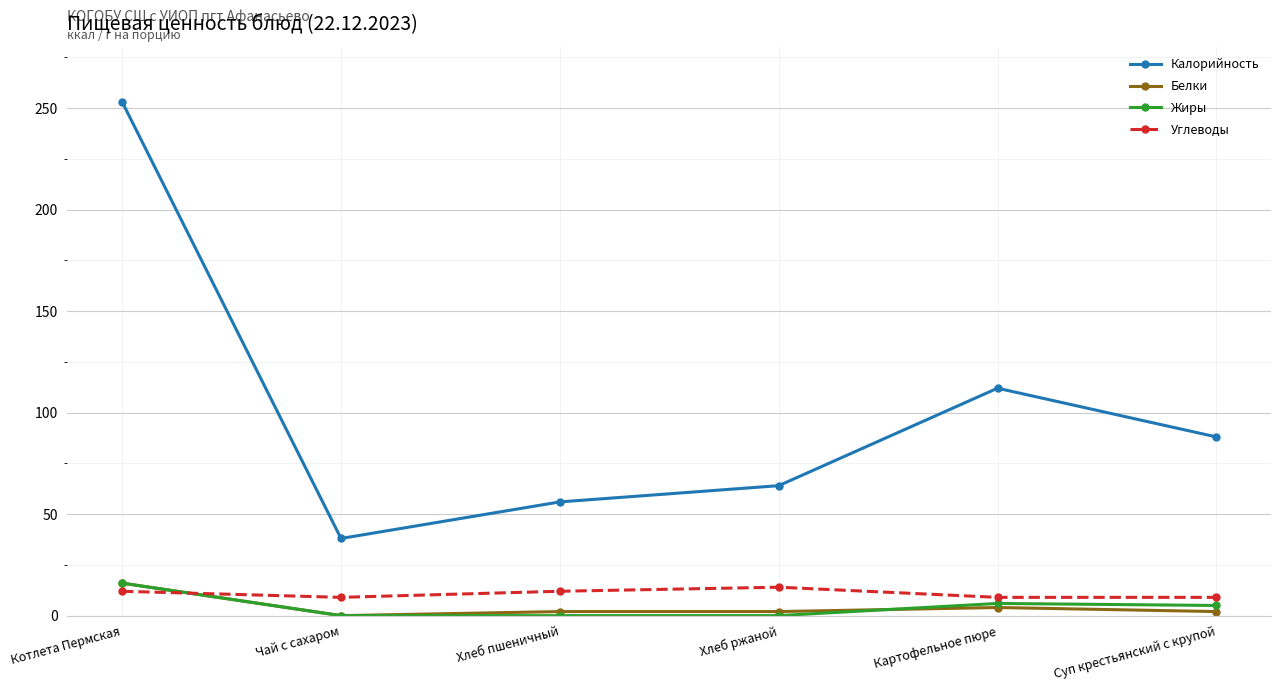

How many intersections are there between Углеводы and Жиры?

1